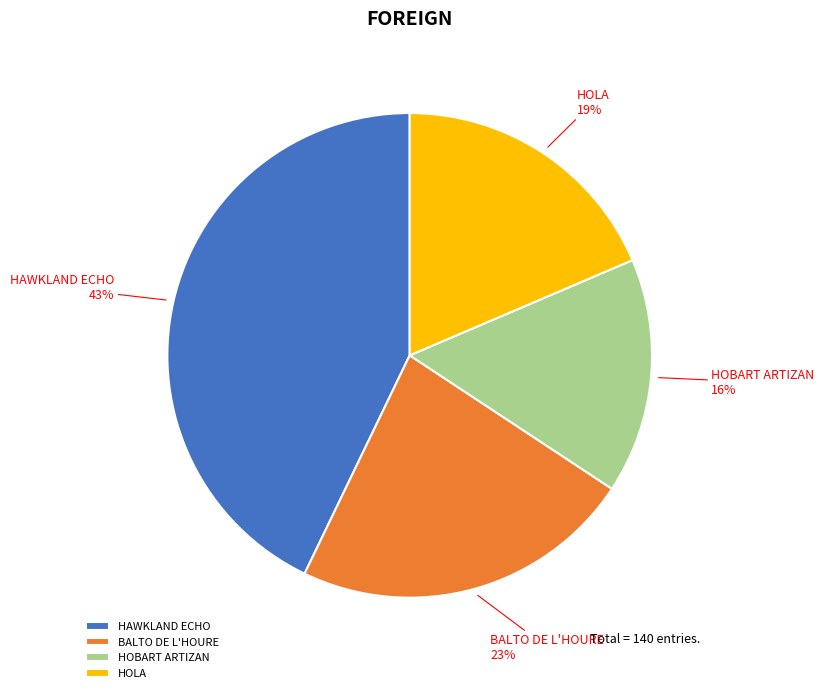

To the nearest percent, what is the difference between the largest and smallest slice percentages?

27%